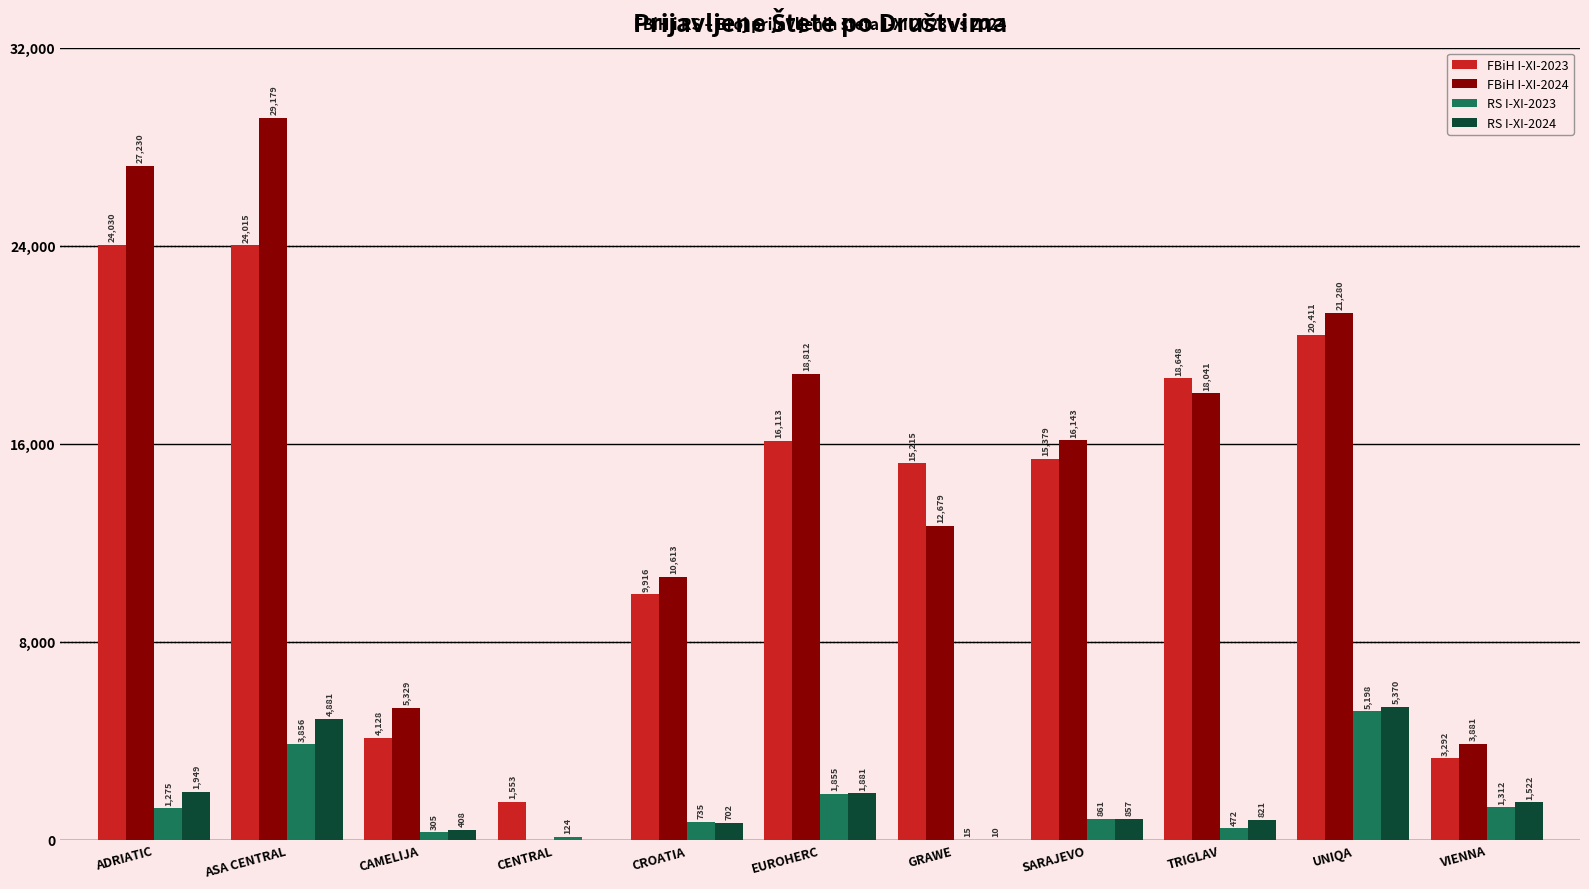

What is the greatest value displayed?

29179